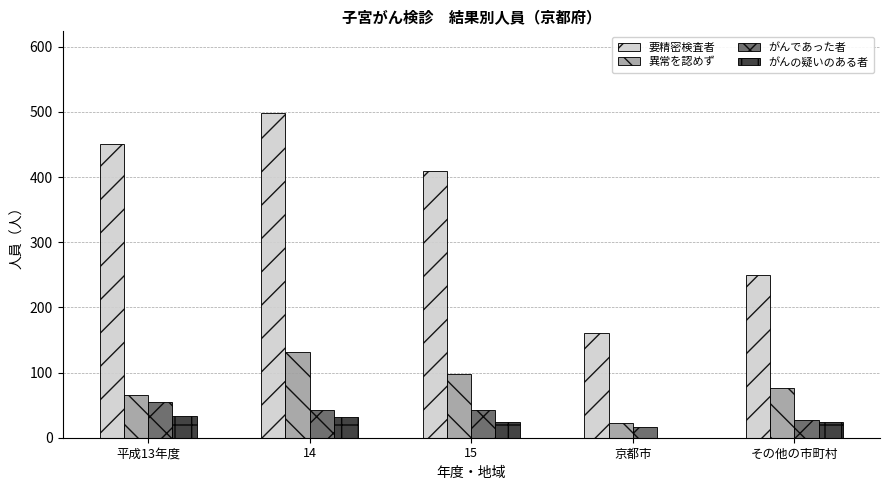

How many groups of bars are there?

5